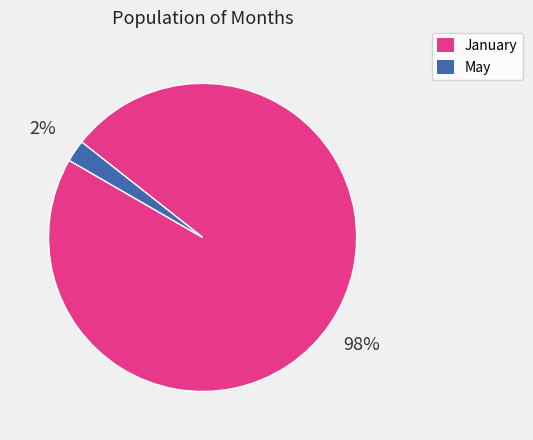

To the nearest percent, what is the combined percentage of May and January?

100%